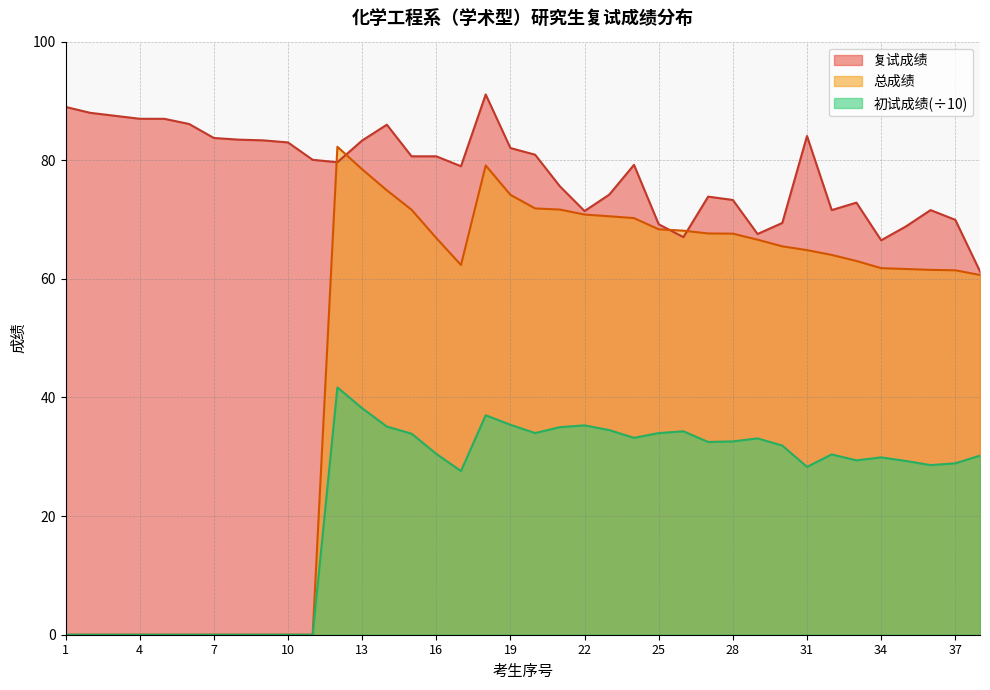

In 初试成绩_scaled, how many points are lower than both neighbors (excluding endpoints)?

7